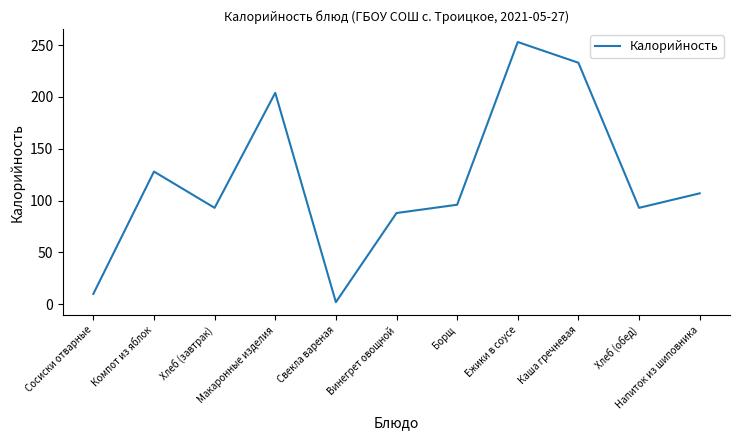

What is the sum of the values at Свекла вареная and Компот из яблок?

130